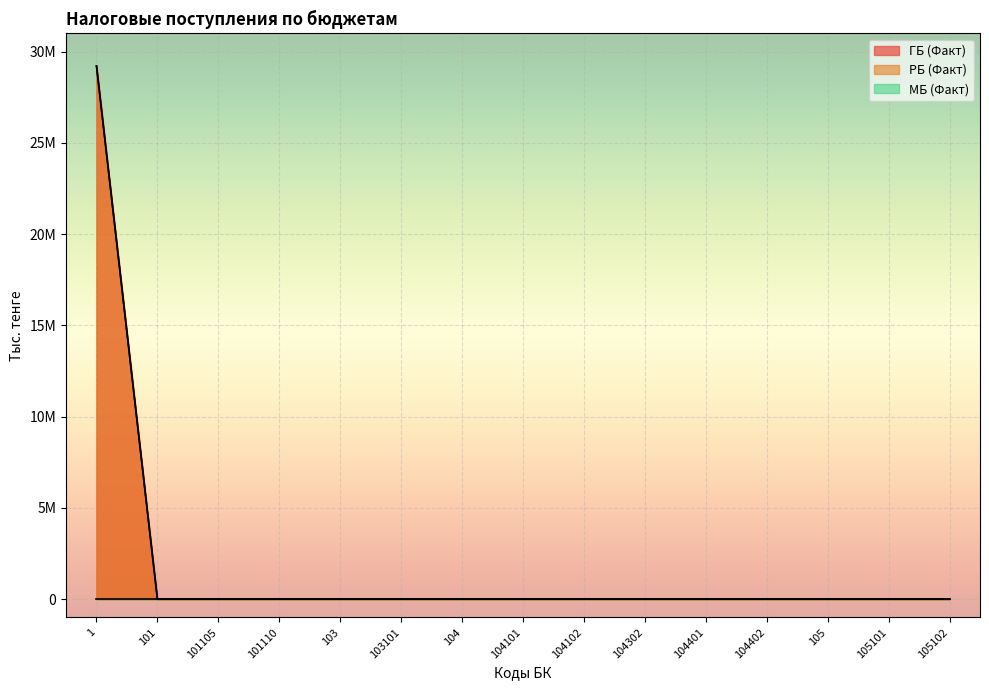

At which category is the sum across all series the highest?

1